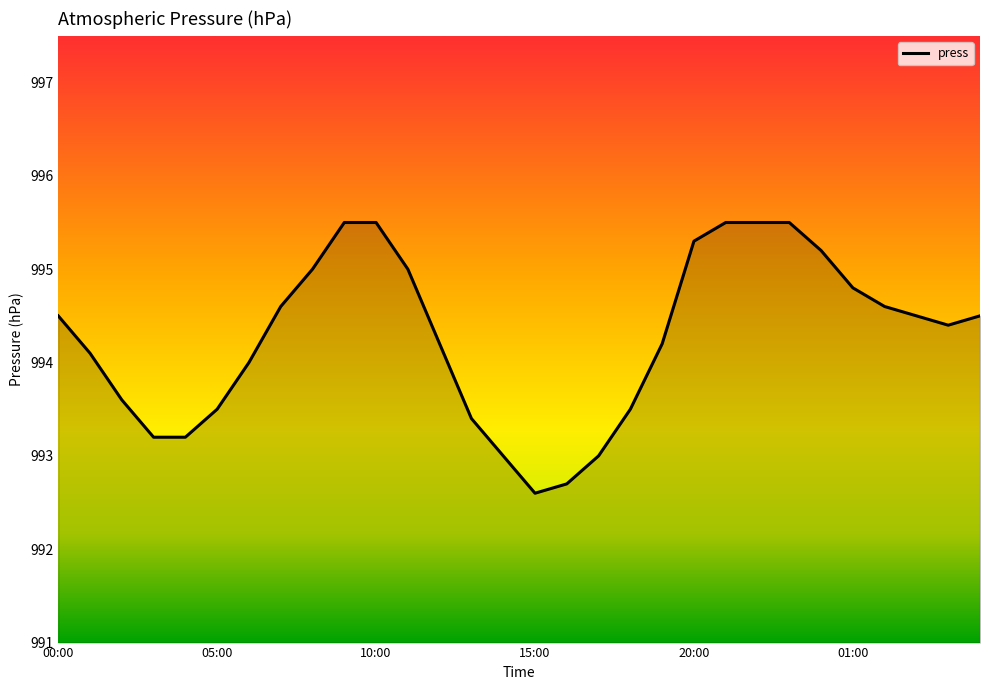

What is the minimum value shown in the chart?

992.6